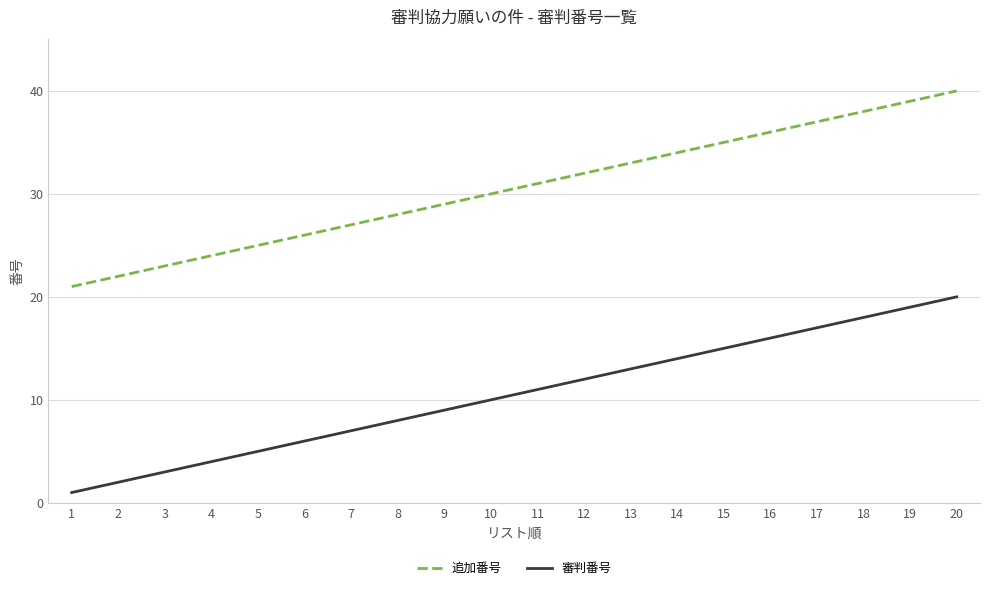

List the labels in order of 追加番号 value, largest first.

20, 19, 18, 17, 16, 15, 14, 13, 12, 11, 10, 9, 8, 7, 6, 5, 4, 3, 2, 1